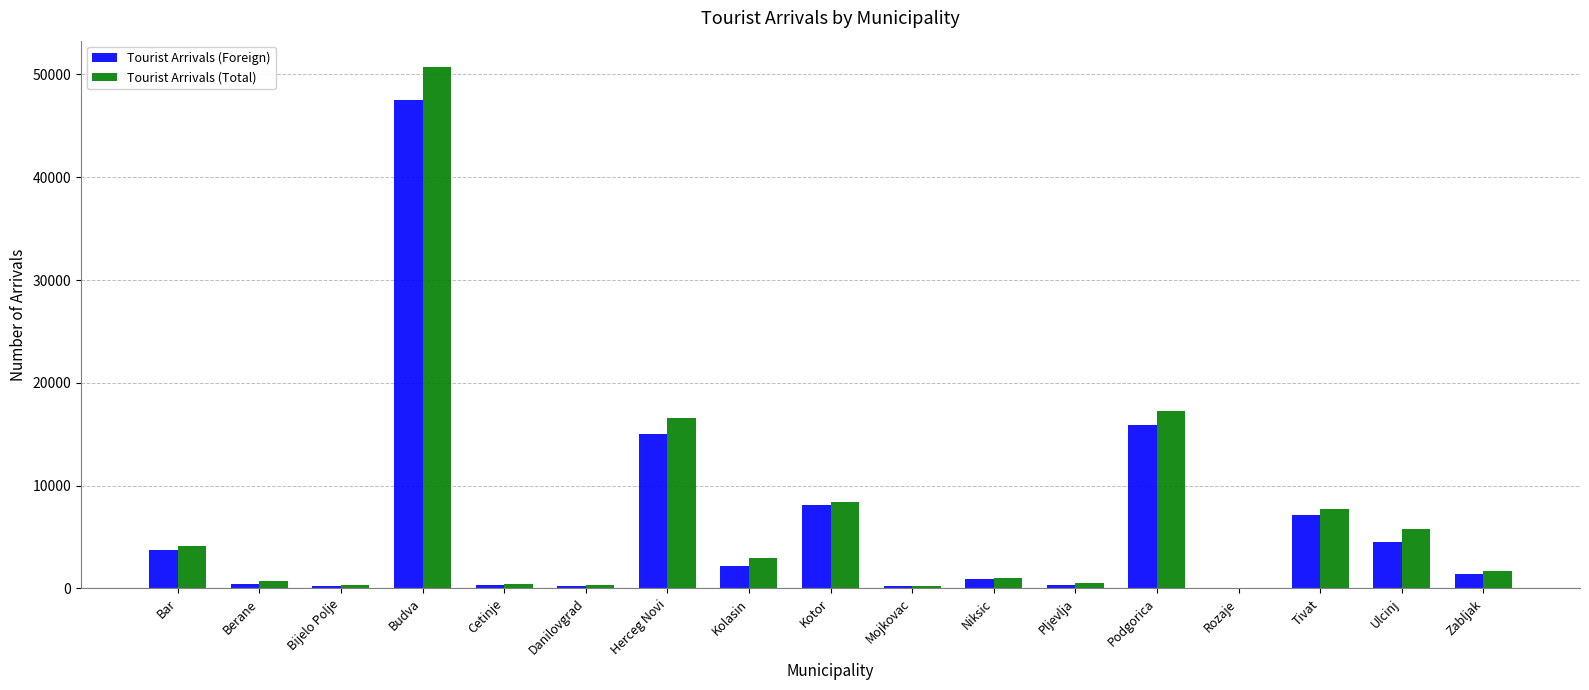

Which series has the largest range (max minus min)?

Tourist Arrivals (Total)